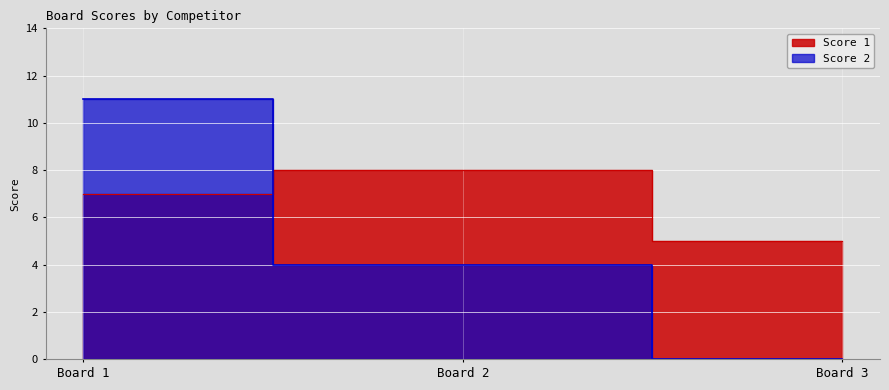

Does the chart display data point markers on the line(s)?

No